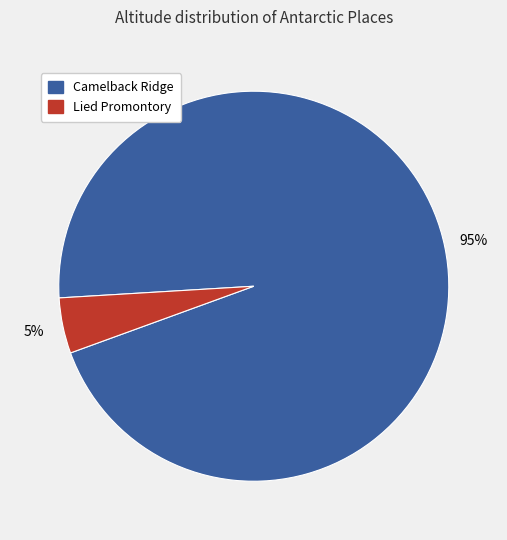

To the nearest percent, what is the average slice percentage?

50%